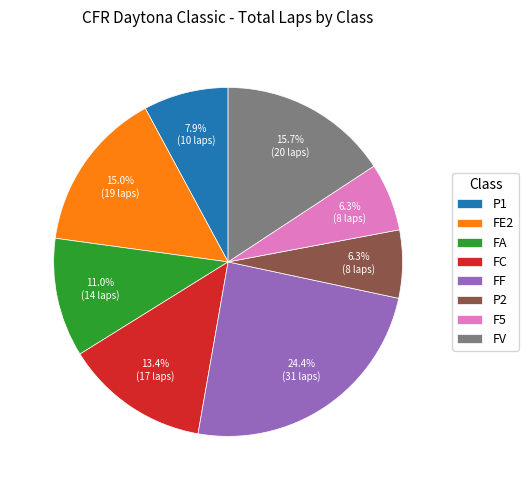

What is the total percentage of FV and P1?

23.6%